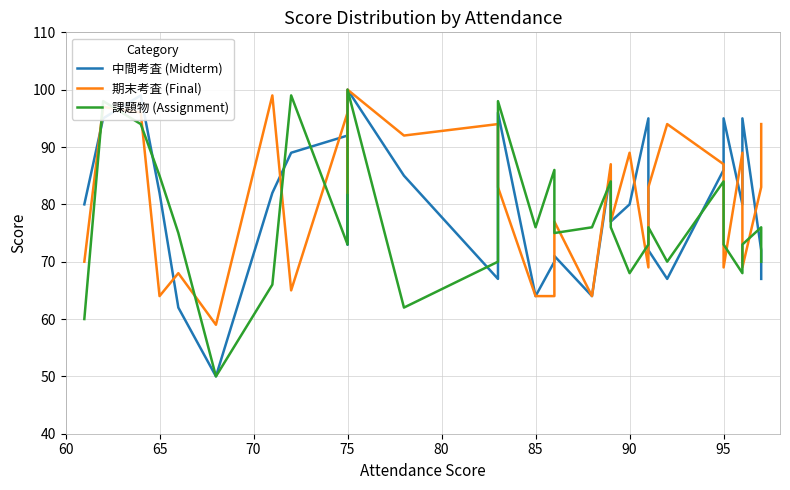

The value of 課題物 (Assignment) at 75 is 73. True or false?

True